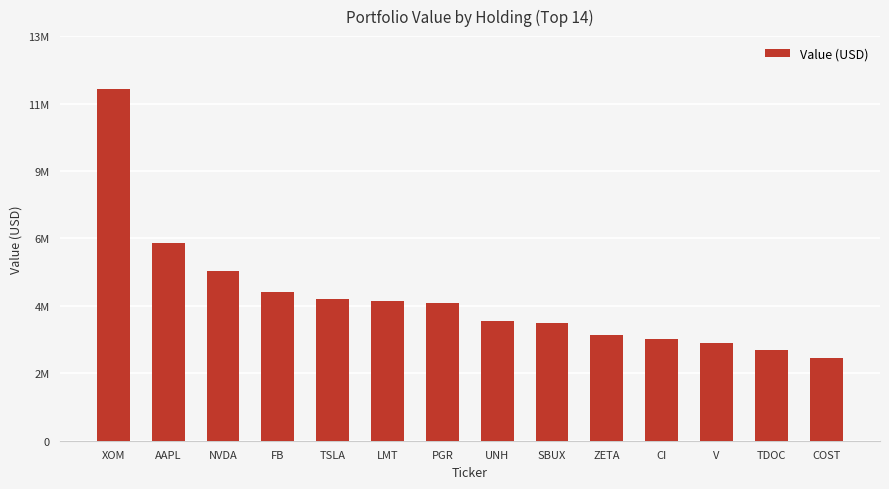

Does the chart contain any negative values?

No